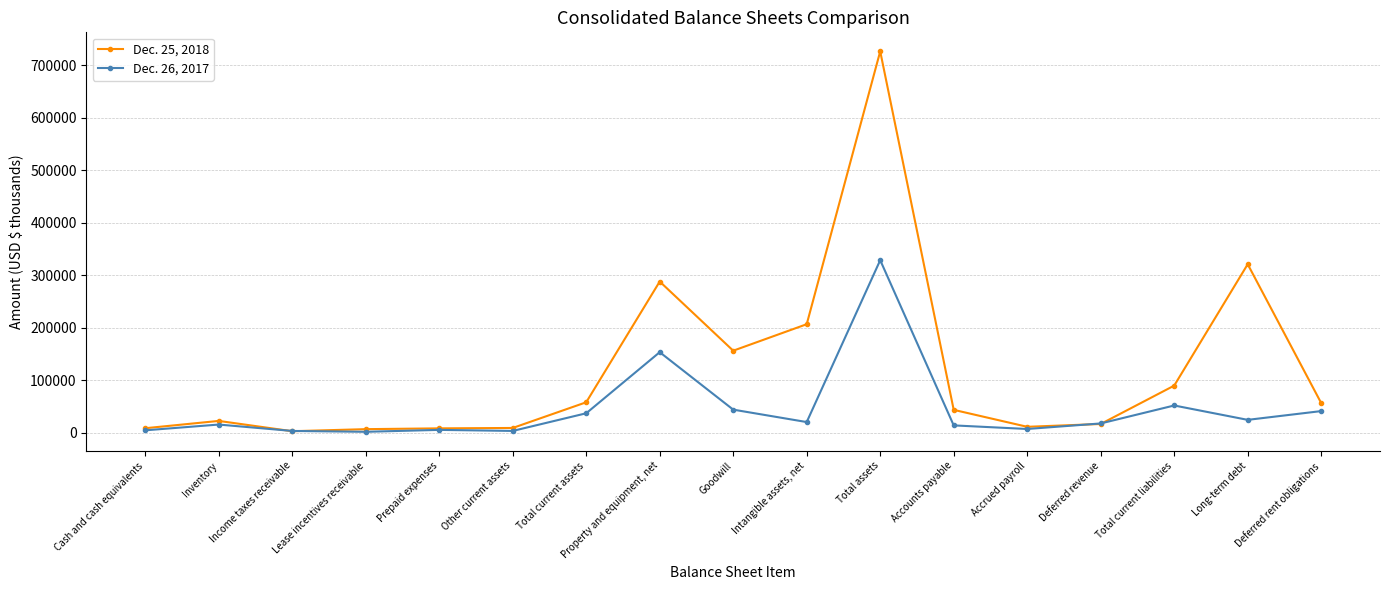

The value of Dec. 26, 2017 at Total current liabilities is 51831. True or false?

True